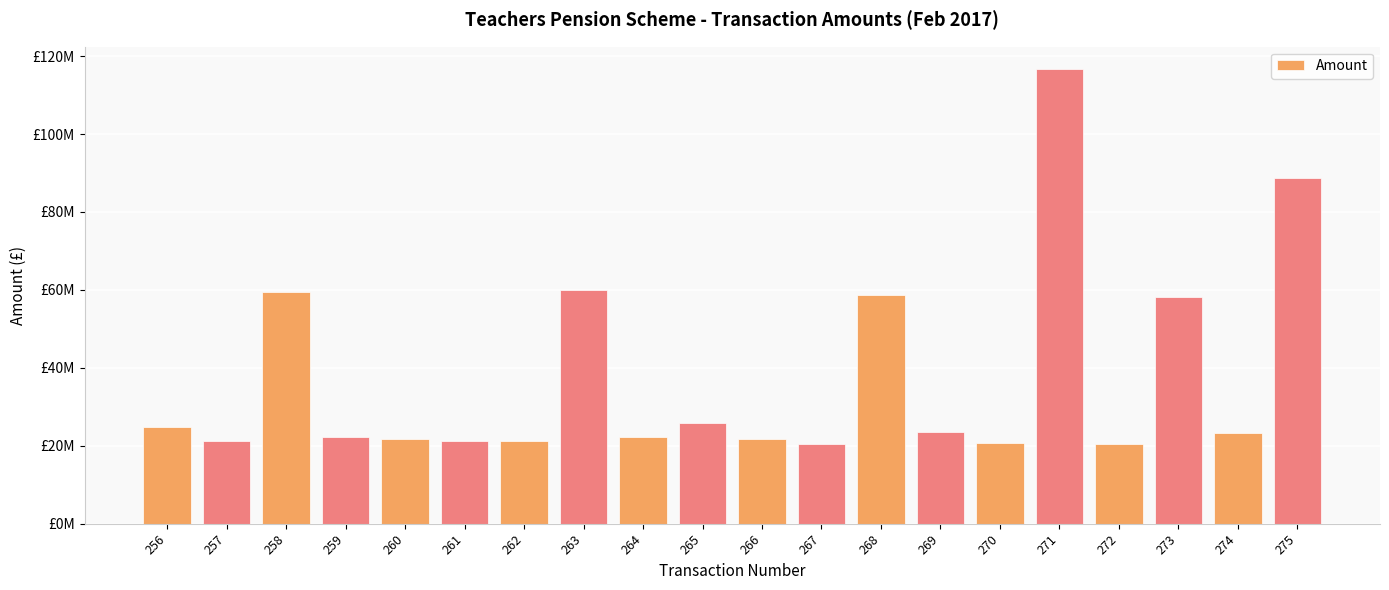

Are the bars horizontal?

No